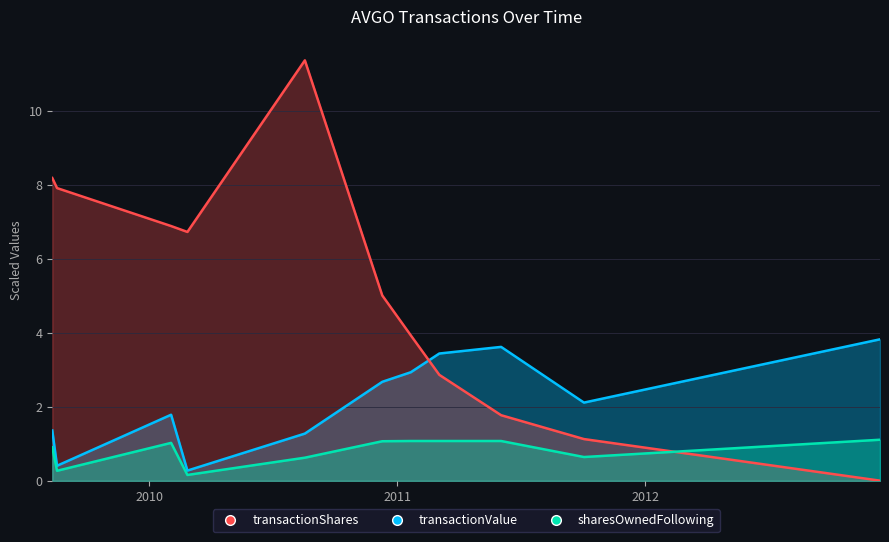

The value of sharesOwnedFollowingTransaction at 2012-12-12 is 0.0. True or false?

False